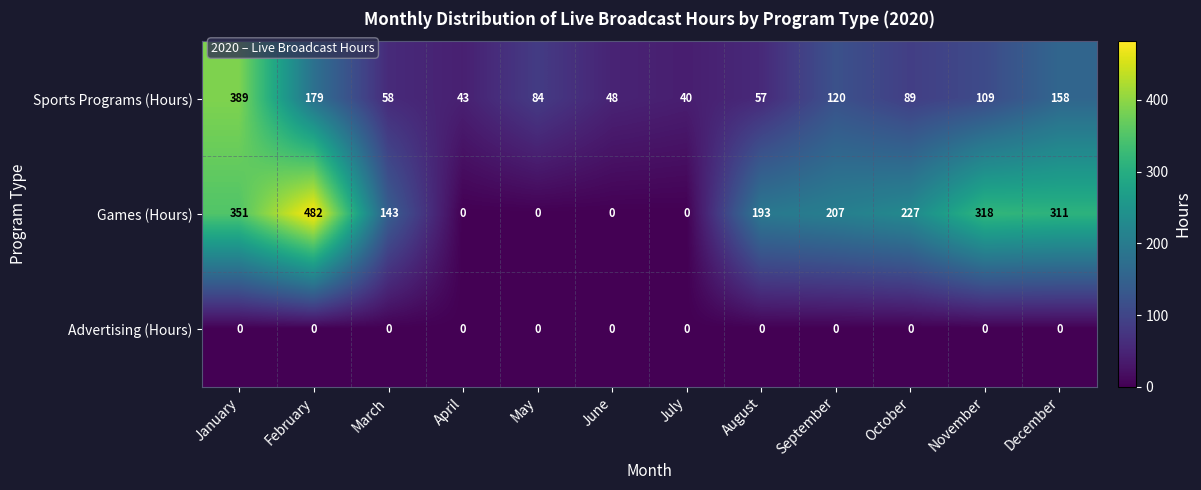

Which label corresponds to the largest value in the chart?

February